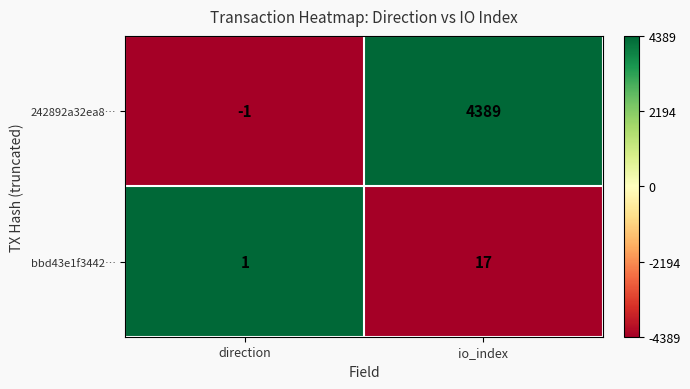

What is the maximum value shown in the chart?

4389